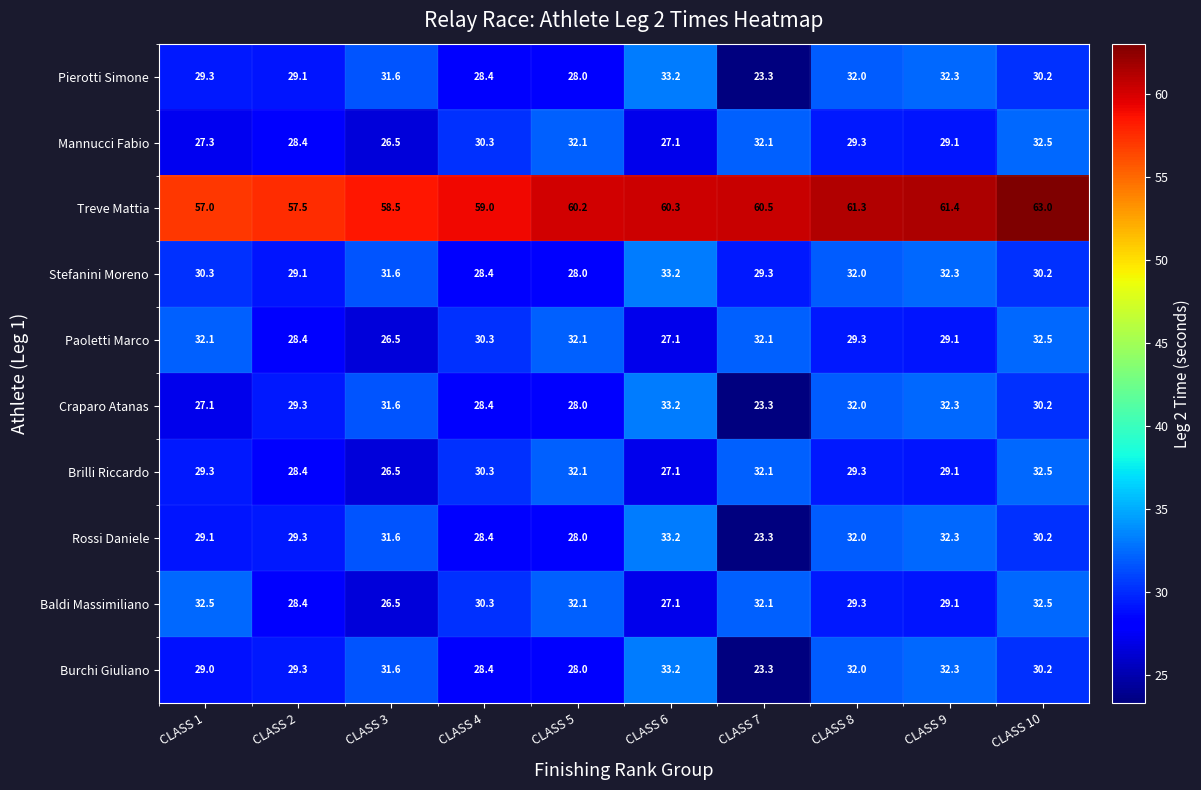

What is the difference between the Brilli Riccardo values at CLASS 8 and CLASS 6?

2.2